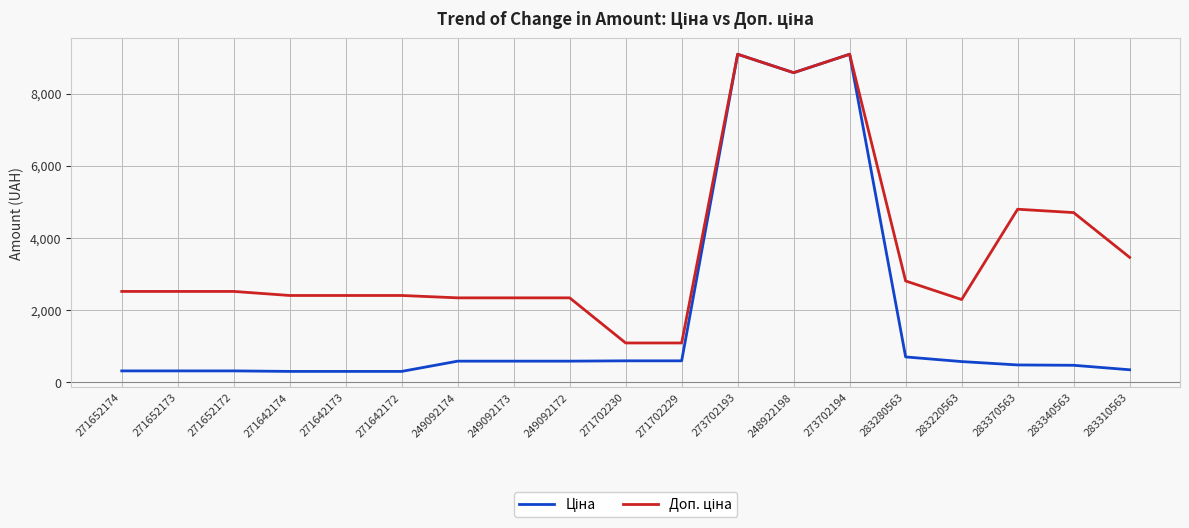

What is the total value across all series at 249092173?

2924.6